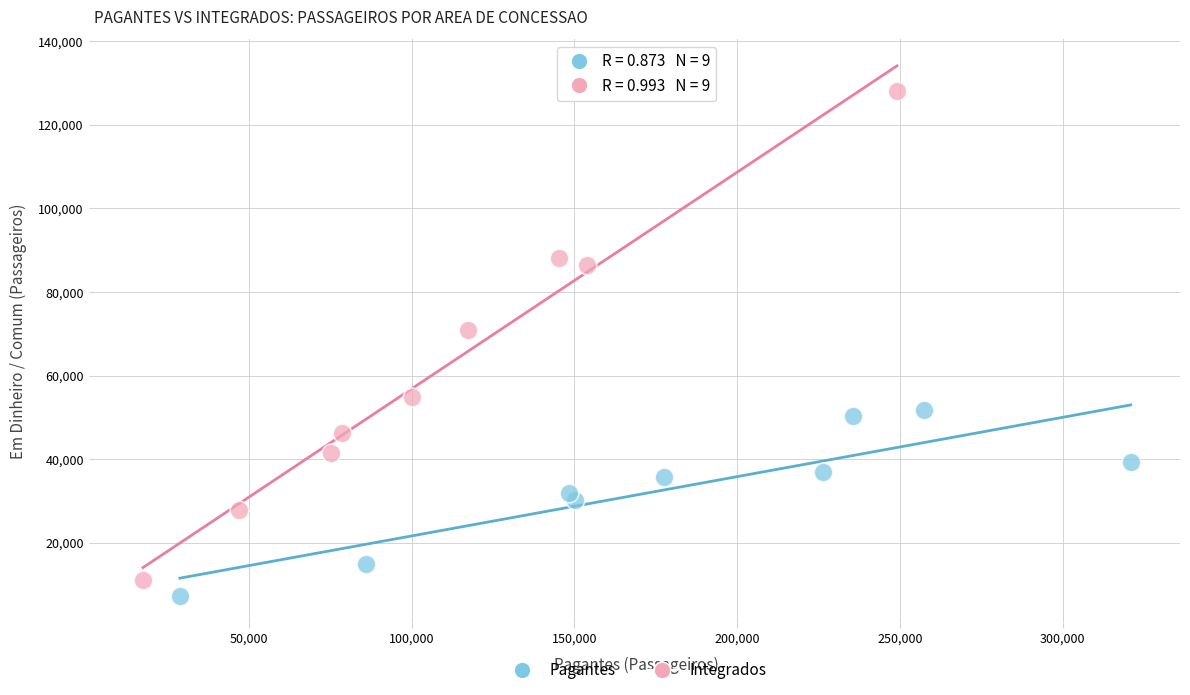

Which series contains the highest Y value?

Integrados